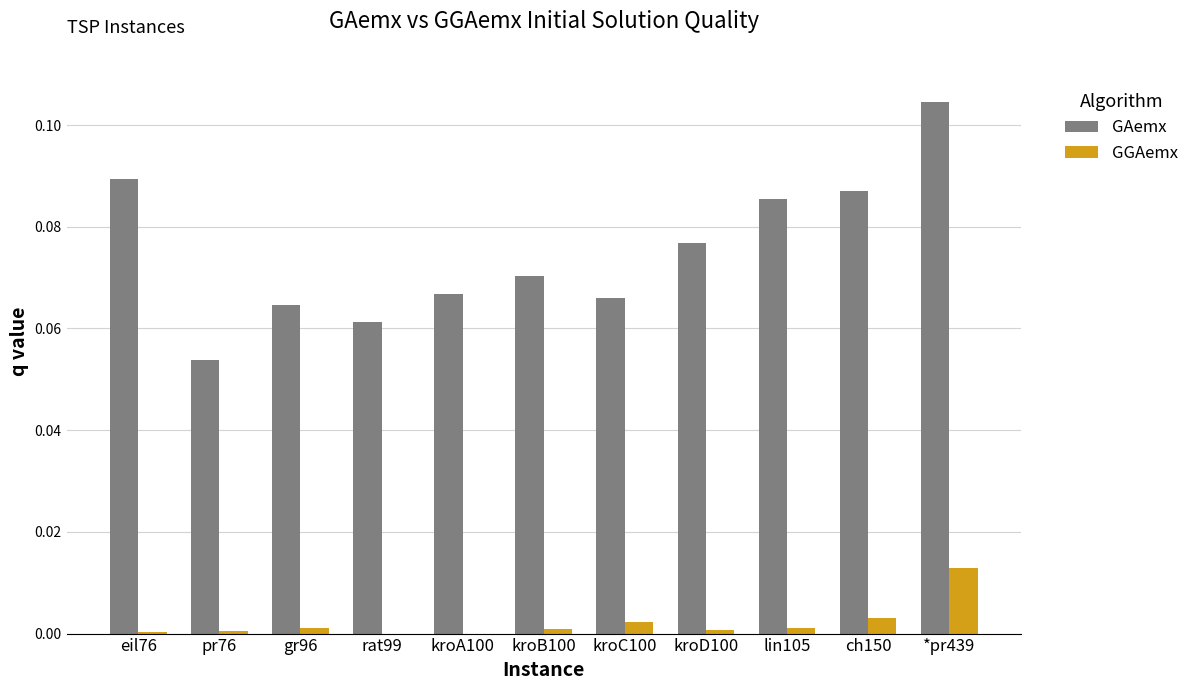

The value of GGAemx at kroD100 is 0.0. True or false?

True